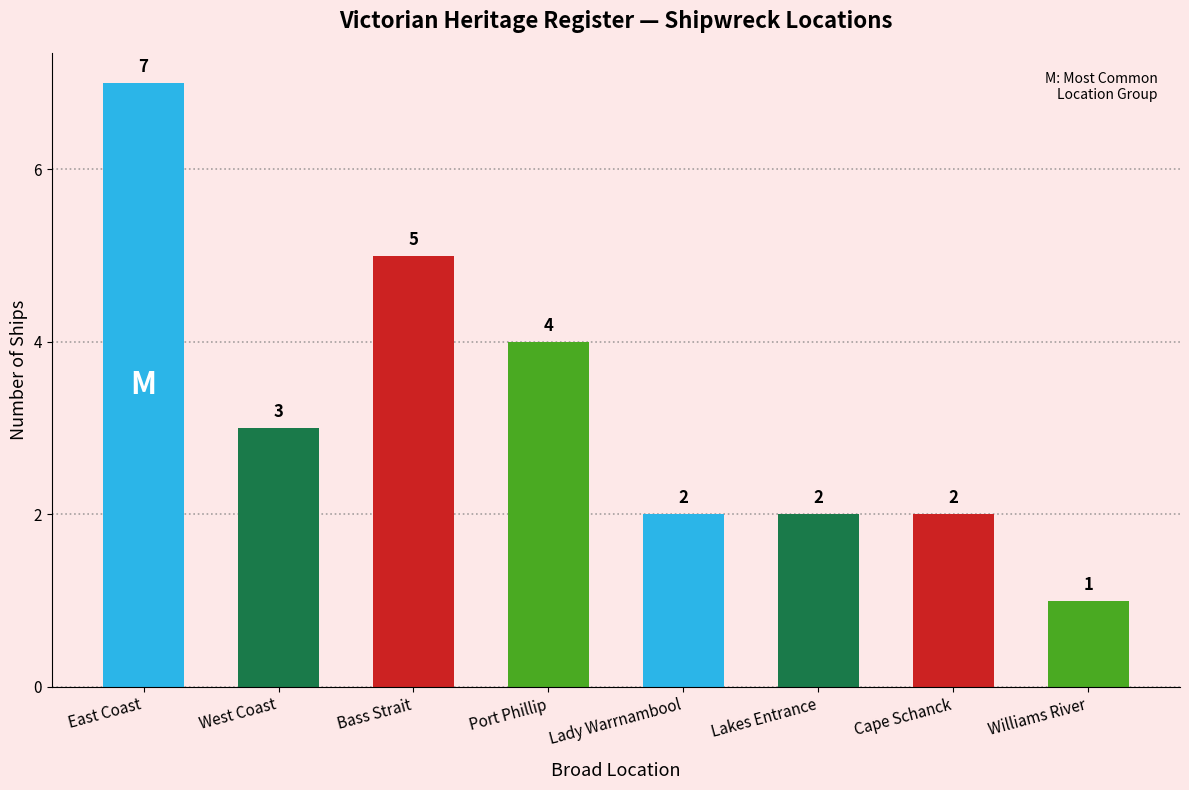

How many series are shown in this chart?

1